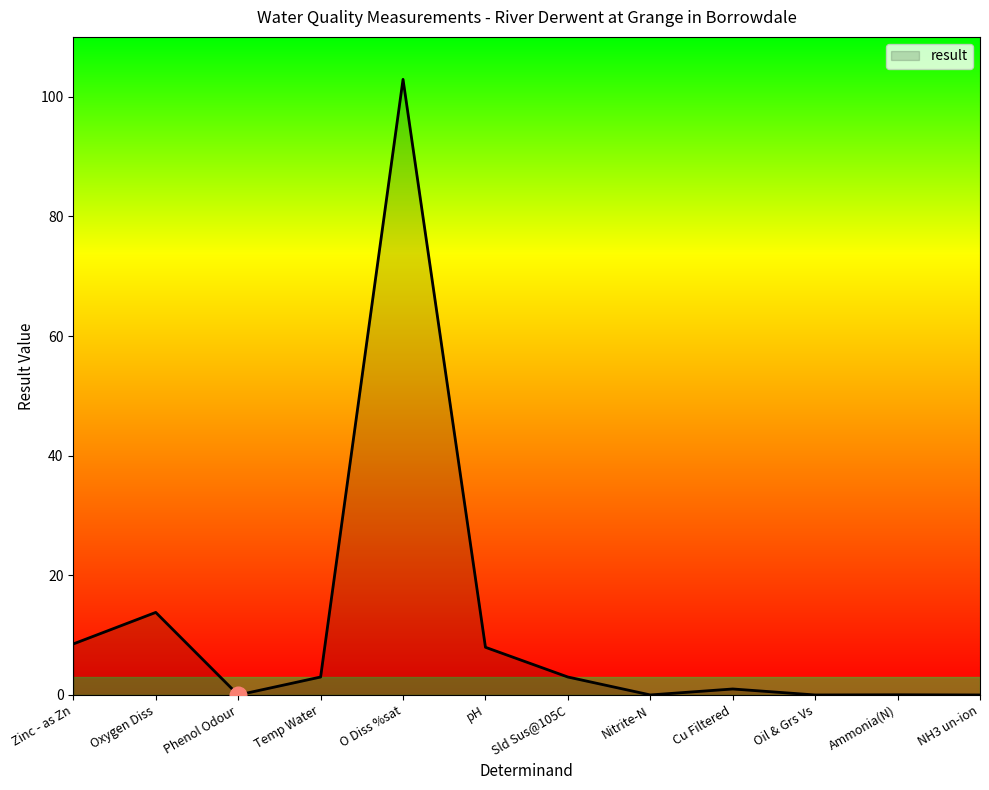

At which category does the data reach its first local valley?

Phenol Odour